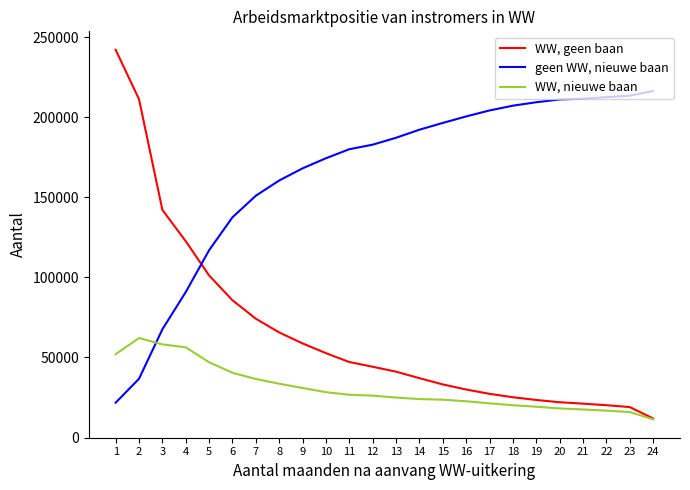

What is the highest value of the WW, nieuwe baan series?

62110